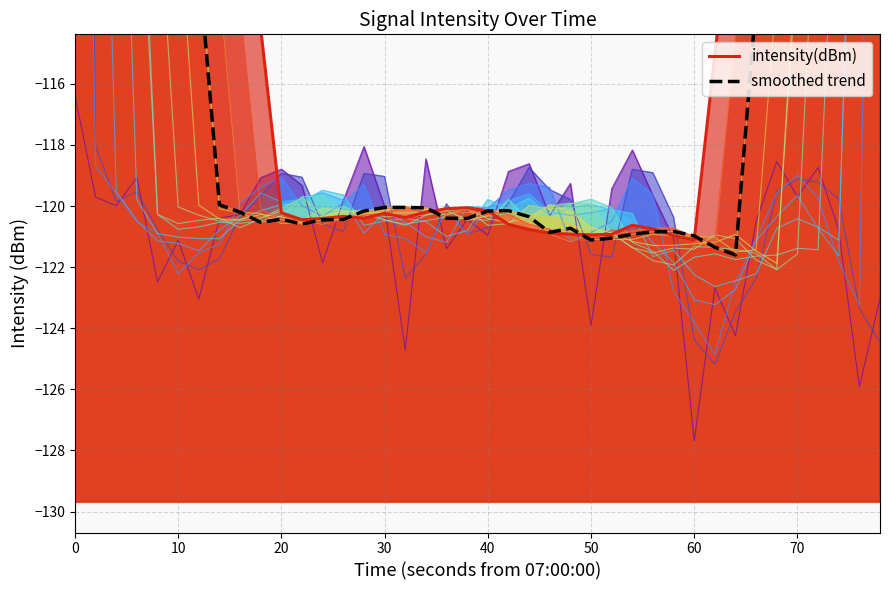

How many lines are shown in the chart?

2